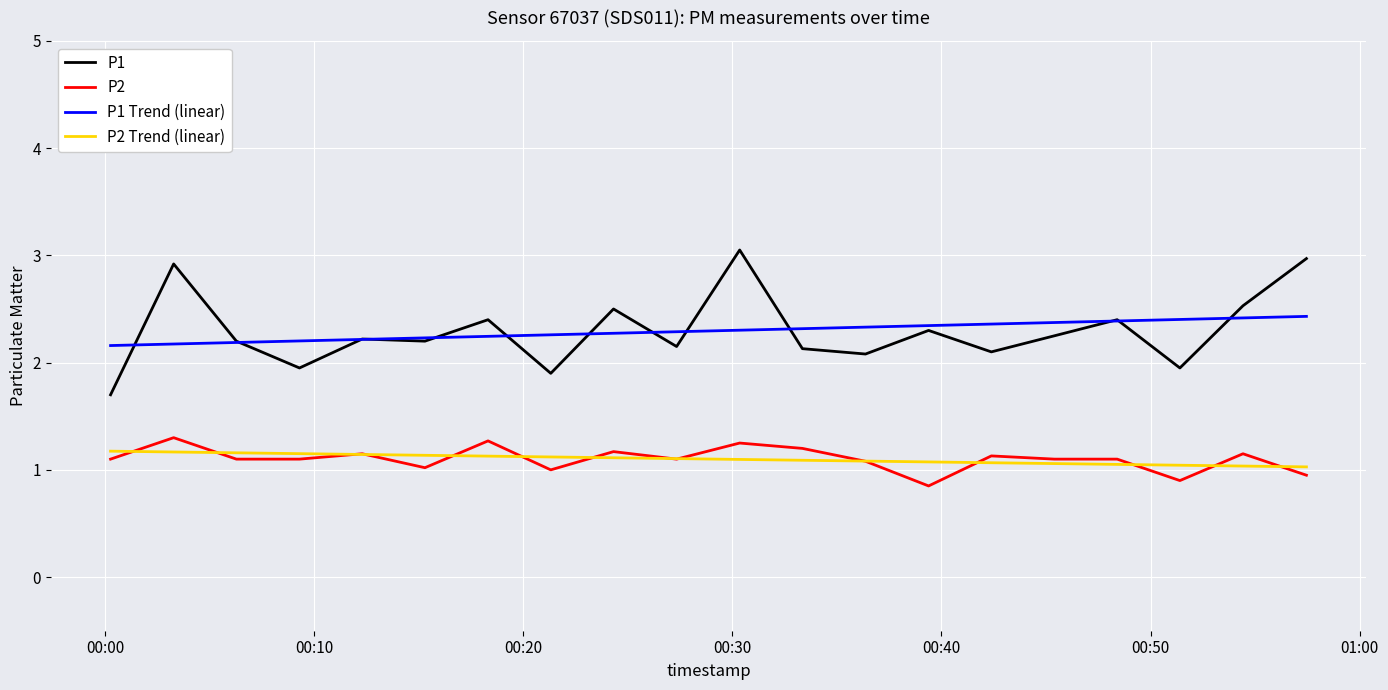

True or false: P1 and P2 Trend (linear) intersect in this chart.

False